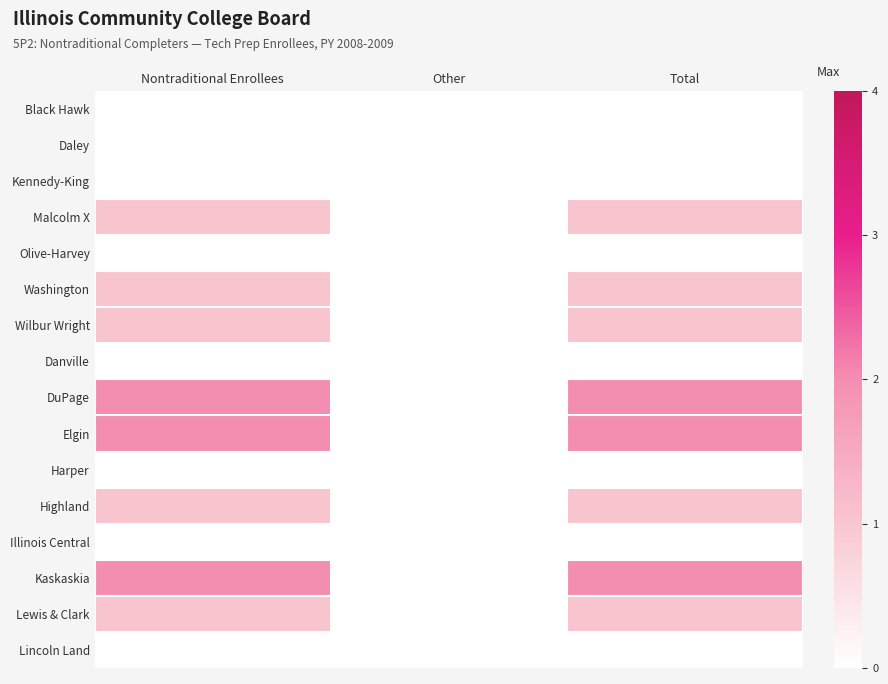

Reading left to right, extract all data points from this chart.

Black Hawk: Nontraditional Enrollees=0	Other=0	Total=0
Daley: Nontraditional Enrollees=0	Other=0	Total=0
Kennedy-King: Nontraditional Enrollees=0	Other=0	Total=0
Malcolm X: Nontraditional Enrollees=1	Other=0	Total=1
Olive-Harvey: Nontraditional Enrollees=0	Other=0	Total=0
Washington: Nontraditional Enrollees=1	Other=0	Total=1
Wilbur Wright: Nontraditional Enrollees=1	Other=0	Total=1
Danville: Nontraditional Enrollees=0	Other=0	Total=0
DuPage: Nontraditional Enrollees=2	Other=0	Total=2
Elgin: Nontraditional Enrollees=2	Other=0	Total=2
Harper: Nontraditional Enrollees=0	Other=0	Total=0
Highland: Nontraditional Enrollees=1	Other=0	Total=1
Illinois Central: Nontraditional Enrollees=0	Other=0	Total=0
Kaskaskia: Nontraditional Enrollees=2	Other=0	Total=2
Lewis & Clark: Nontraditional Enrollees=1	Other=0	Total=1
Lincoln Land: Nontraditional Enrollees=0	Other=0	Total=0